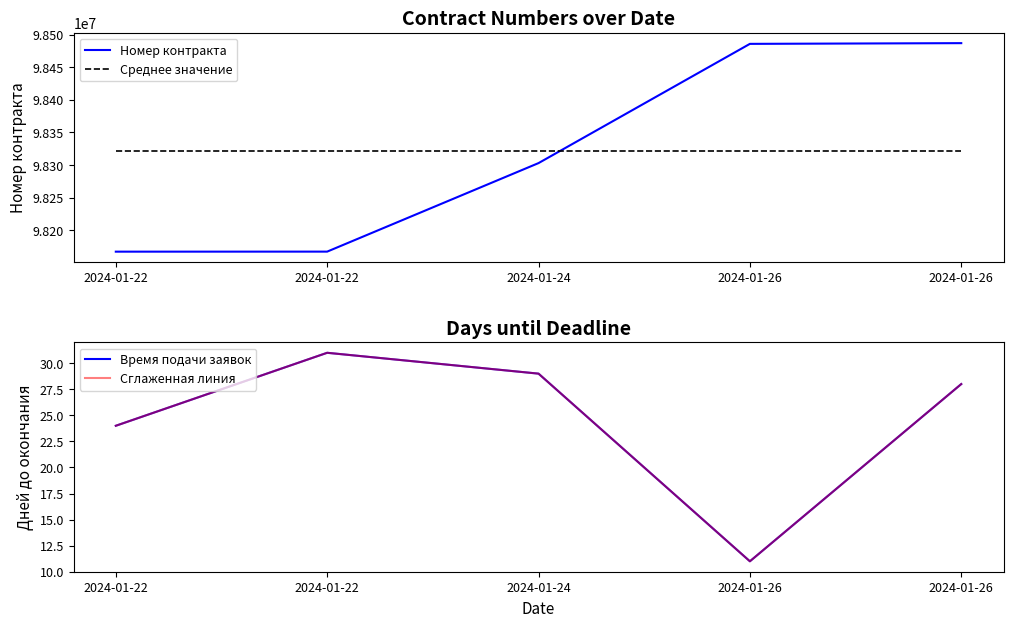

What is the average value of the Сглаженная линия series?

24.6